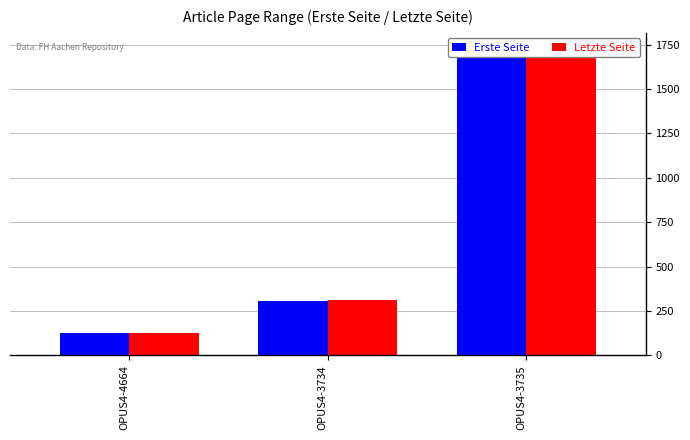

The Erste Seite series shows 411 at OPUS4-3734. True or false?

False